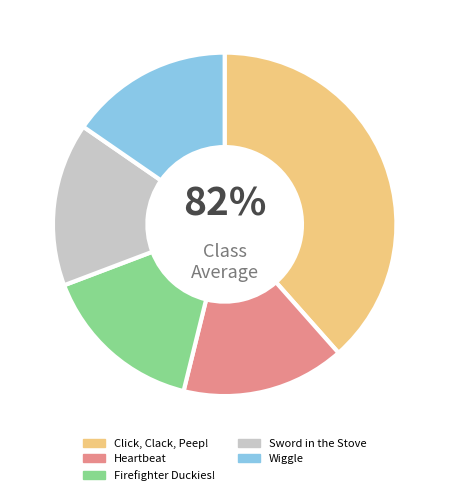

To the nearest percent, what portion does Heartbeat represent?

15%